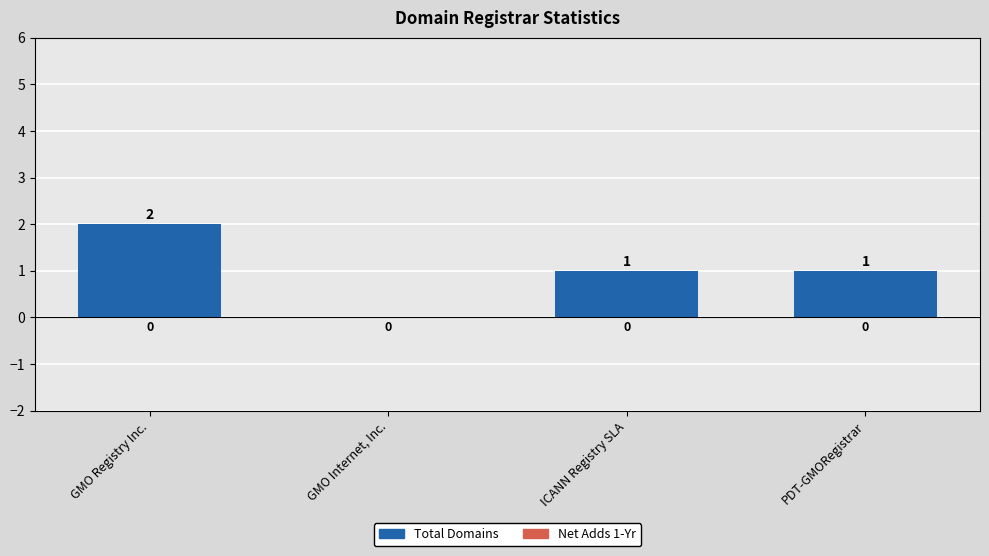

Reading left to right, transcribe all the data shown in this chart.

GMO Registry Inc.=2	GMO Internet, Inc.=0	ICANN Registry SLA=1	PDT-GMORegistrar=1